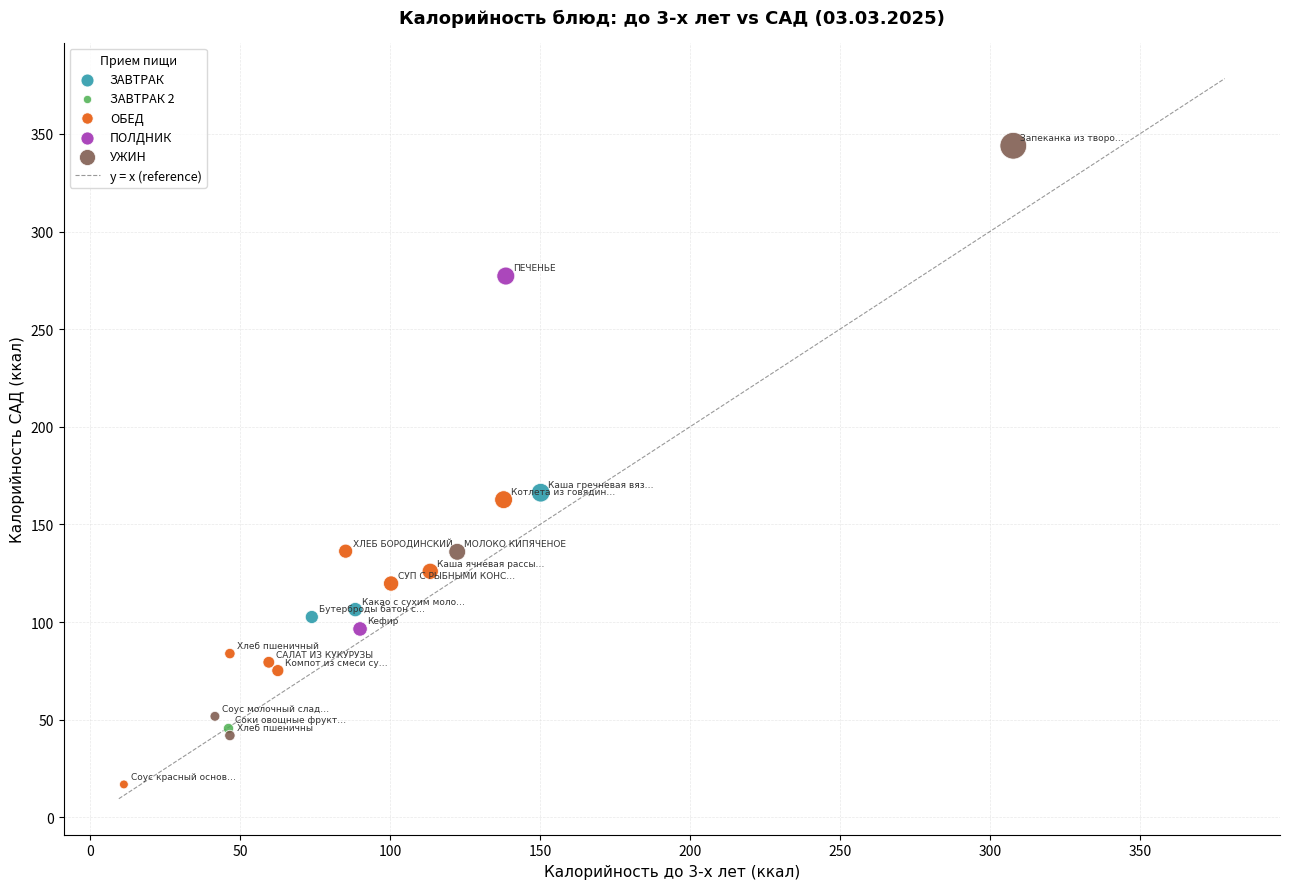

Which series contains the lowest Y value?

ОБЕД